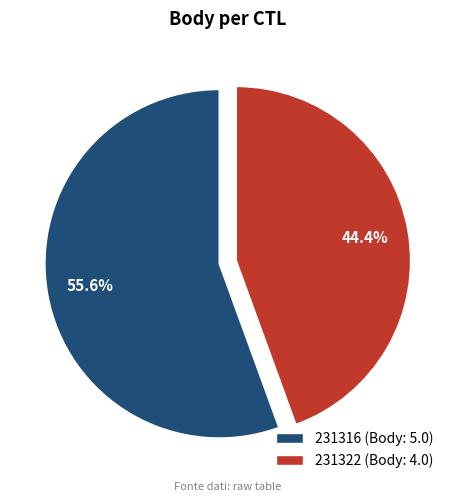

Is the sum of 231316 and 231322 greater than half?

Yes